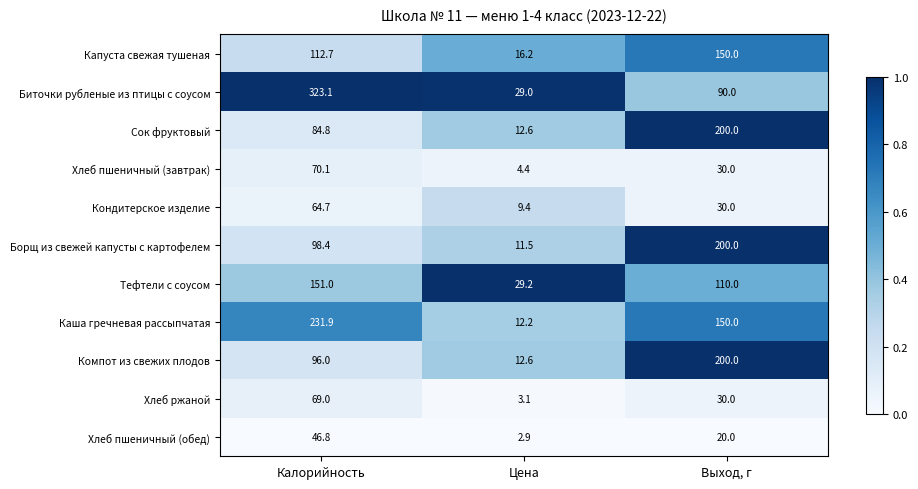

Read the Кондитерское изделие value at Калорийность.

64.7